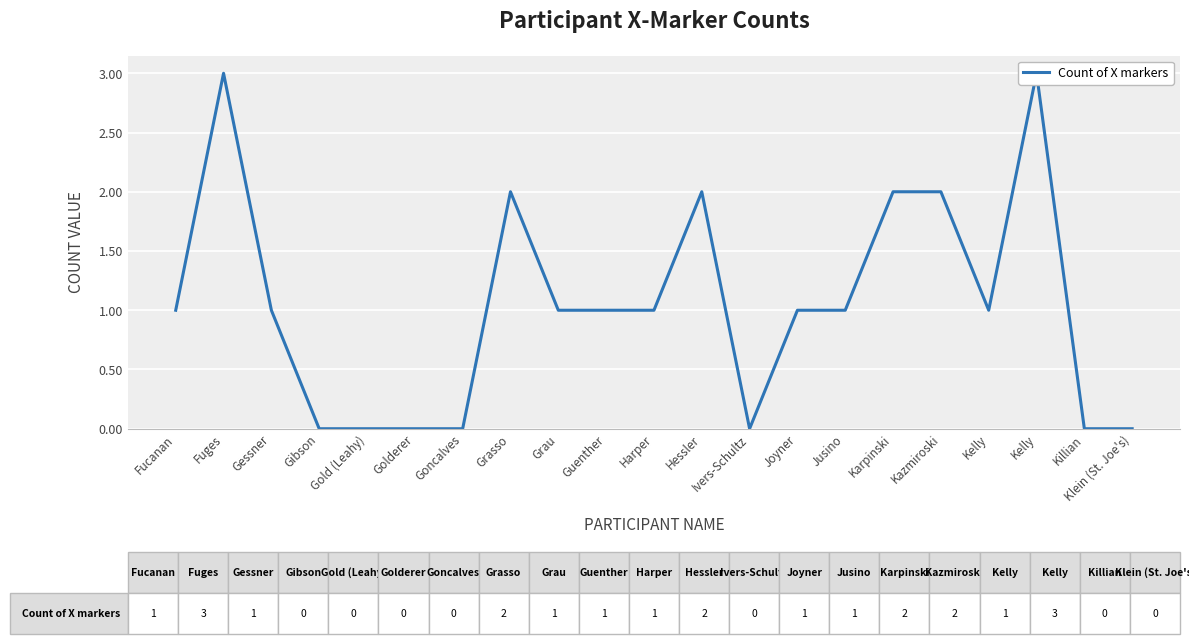

Reading left to right, transcribe all the data shown in this chart.

1	3	1	0	0	0	0	2	1	1	1	2	0	1	1	2	2	1	3	0	0